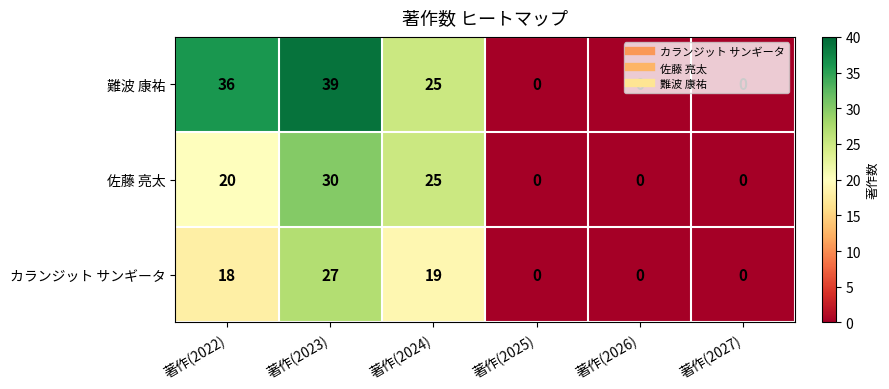

Rank the series by their average value, from lowest to highest.

カランジット サンギータ, 佐藤 亮太, 難波 康祐